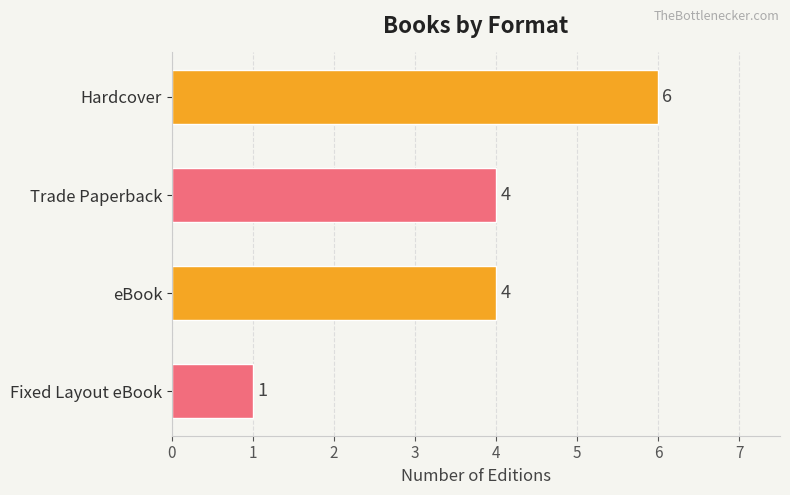

What is the smallest value displayed?

1